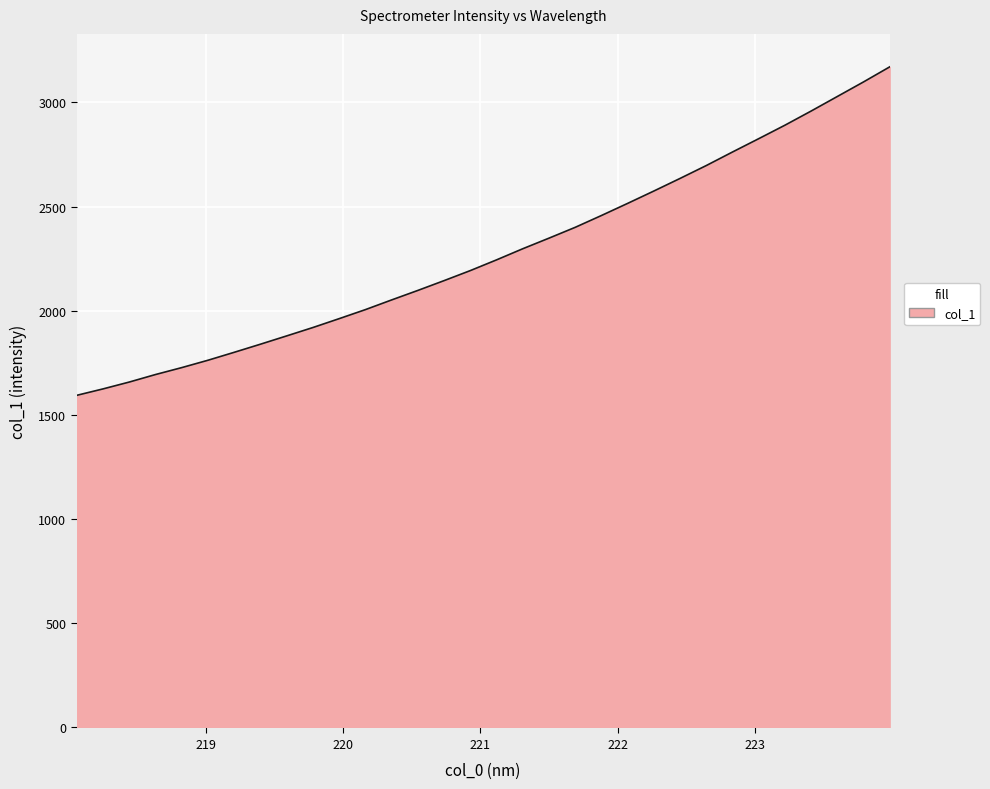

What is the difference between the maximum and minimum values?

1576.1